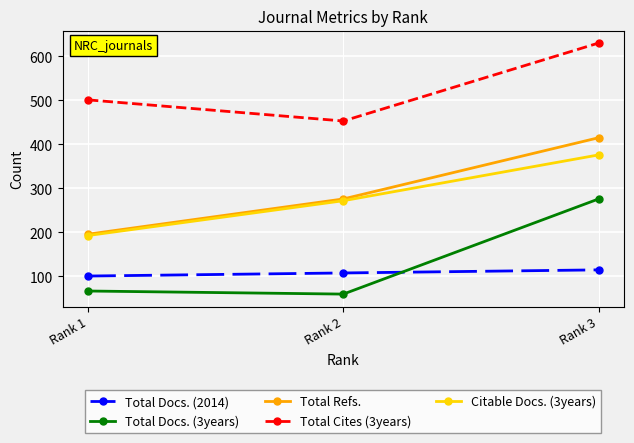

How many data points in Citable Docs. (3years) are less than 272?

1